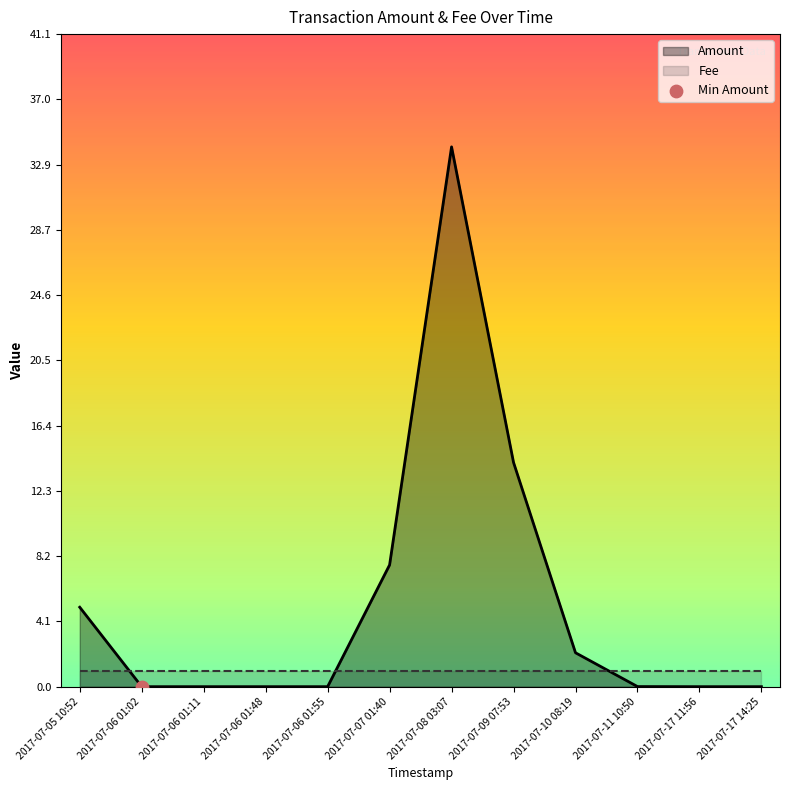

Which series has the widest spread of Y values?

Amount